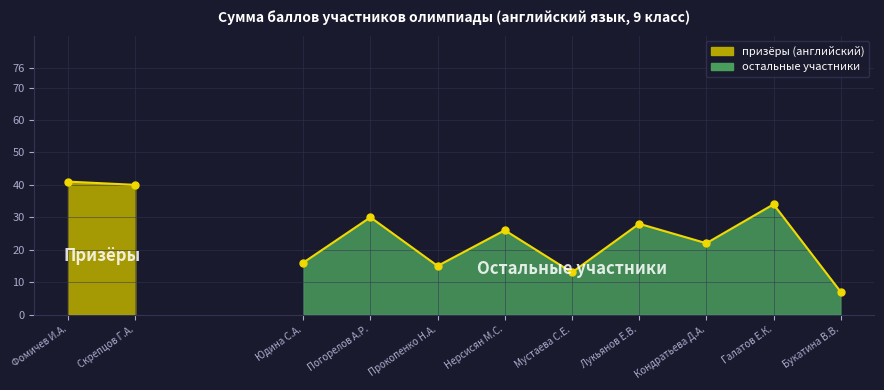

What is the smallest value displayed?

7